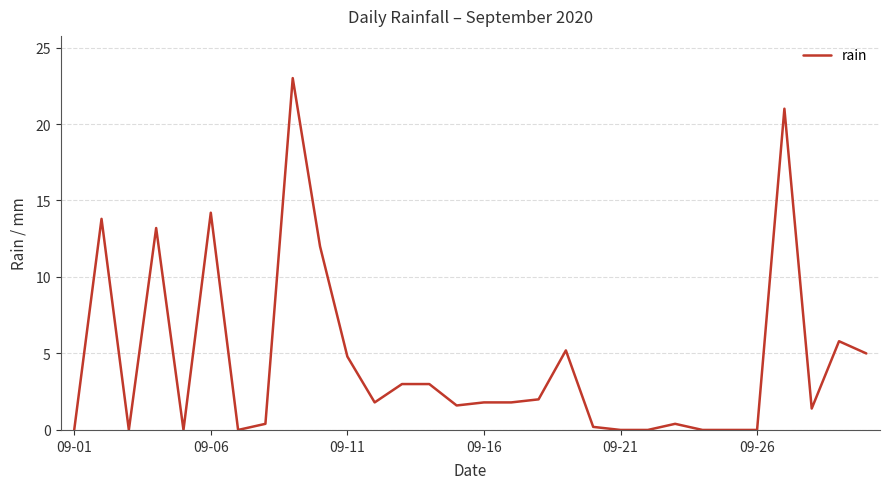

What is the maximum value shown in the chart?

23.0